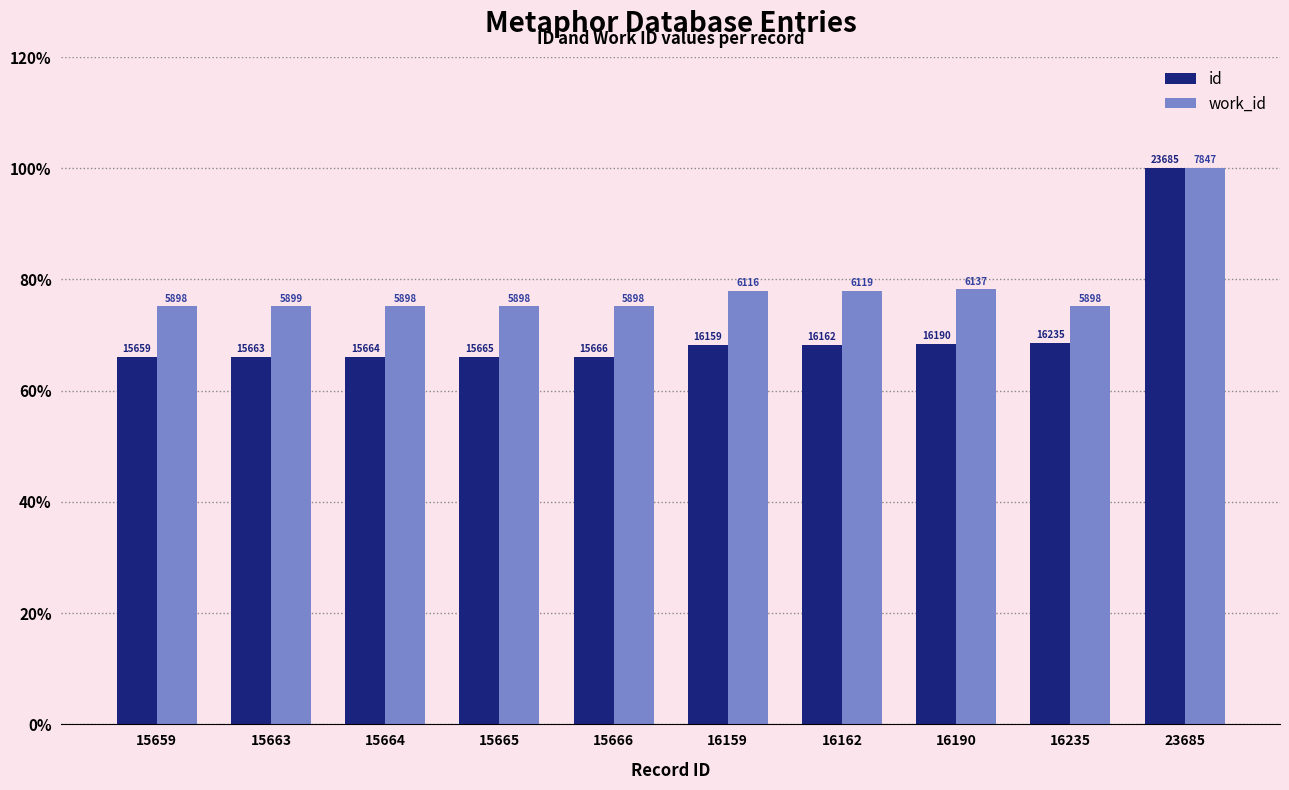

At which label is work_id closest to 87?

16190